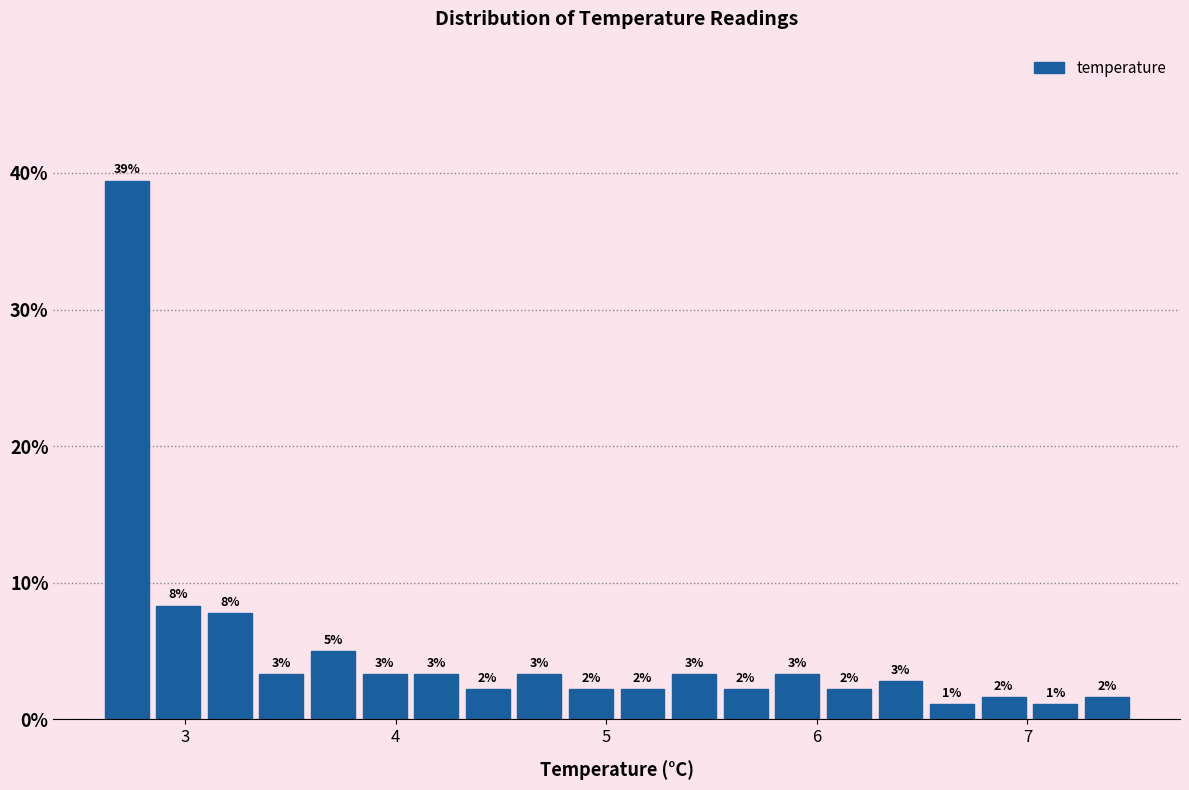

Read against the x-axis, roughly where is the centre of the tallest bar?

2.7